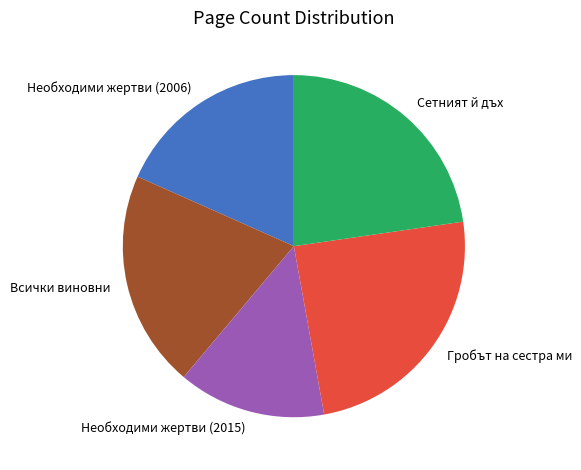

Is there any slice that represents more than half of the pie?

No